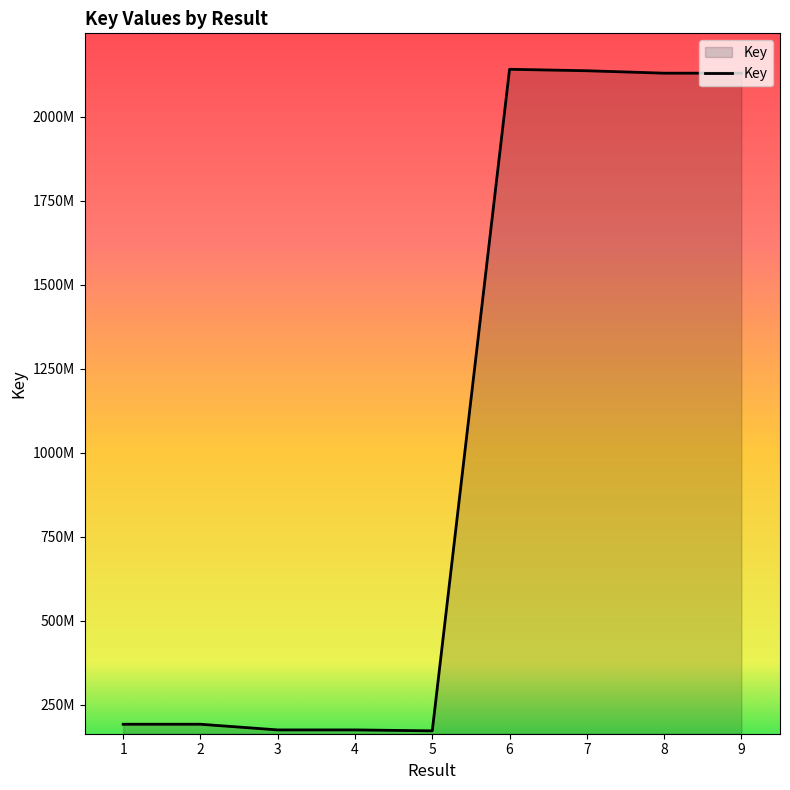

The chart shows a value of 171597692 at 5. True or false?

True